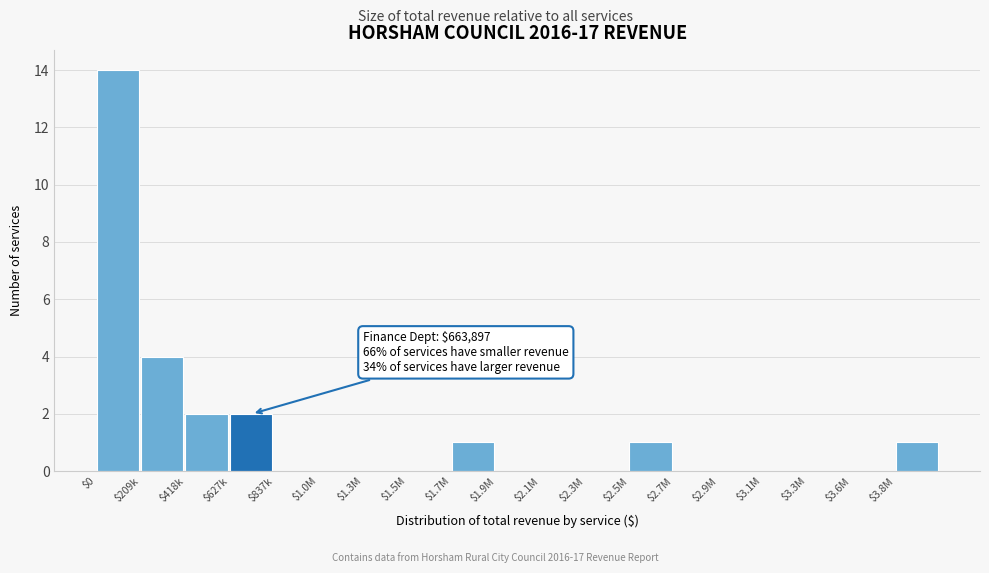

At which label is the value closest to 7?

$209k